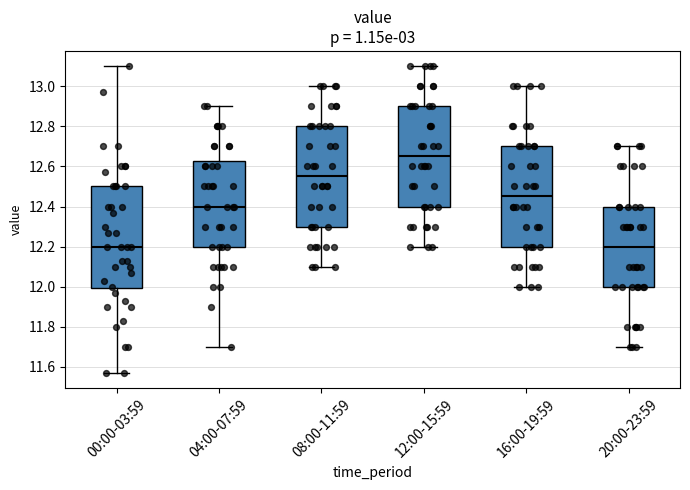

Reading left to right, read every box against the y-axis: the position of its median line, the range the box covers, and the ends of its whiskers. The values are not printed on the chart, so give them approximately, as read against the axis.

00:00-03:59: median 12.20, box 12.00 to 12.50, whiskers 11.58 to 13.10
04:00-07:59: median 12.40, box 12.20 to 12.62, whiskers 11.70 to 12.90
08:00-11:59: median 12.56, box 12.30 to 12.80, whiskers 12.10 to 13.00
12:00-15:59: median 12.66, box 12.40 to 12.90, whiskers 12.20 to 13.10
16:00-19:59: median 12.46, box 12.20 to 12.70, whiskers 12.00 to 13.00
20:00-23:59: median 12.20, box 12.00 to 12.40, whiskers 11.70 to 12.70